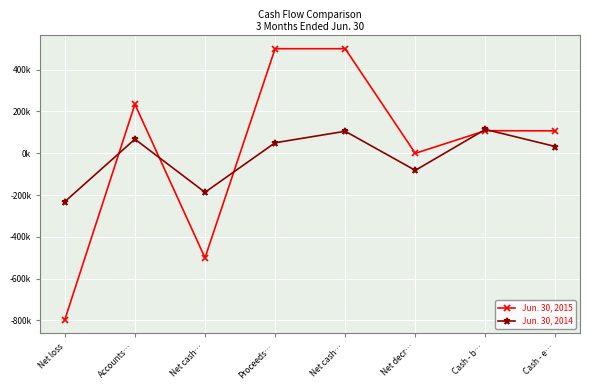

Which series has the largest total across all categories?

Jun. 30, 2015